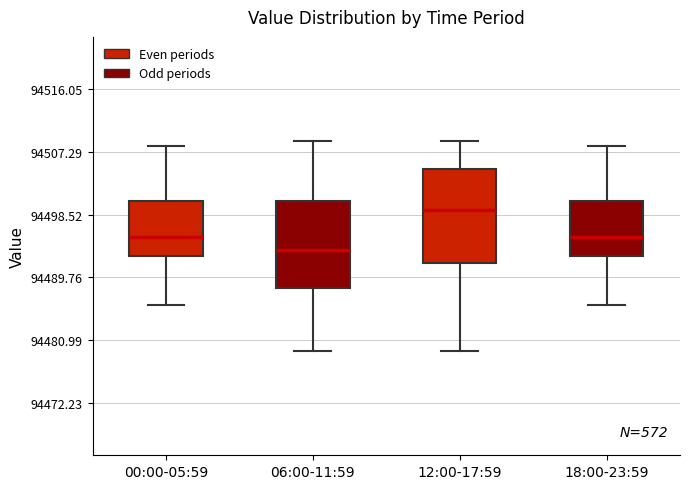

Reading left to right, transcribe this box plot: for each box, give where its median line is, the range the box spans, and where its two whiskers end, as read against the y-axis. The values are not printed on the chart, so give them approximately, as read against the axis.

00:00-05:59: median 94495, box 94493 to 94500, whiskers 94486 to 94508
06:00-11:59: median 94494, box 94488 to 94500, whiskers 94480 to 94509
12:00-17:59: median 94499, box 94492 to 94505, whiskers 94480 to 94509
18:00-23:59: median 94495, box 94493 to 94500, whiskers 94486 to 94508